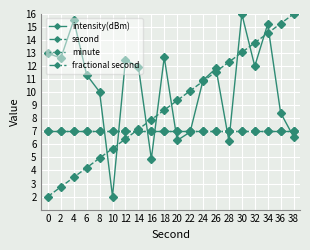

How many distinct data groups are displayed?

4